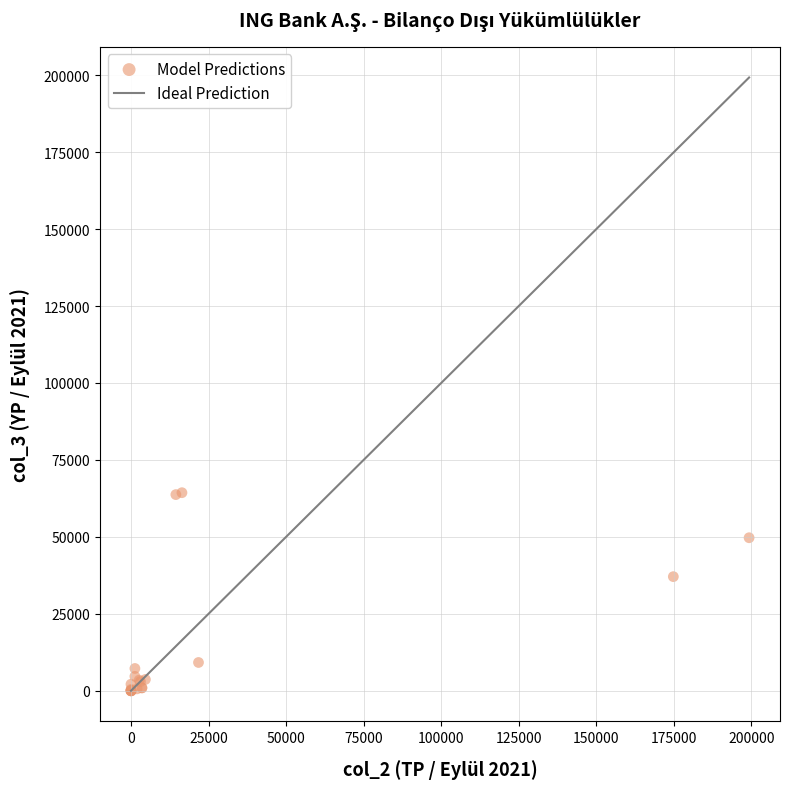

What Y value in the scatter plot is closest to 32175?

37076.4